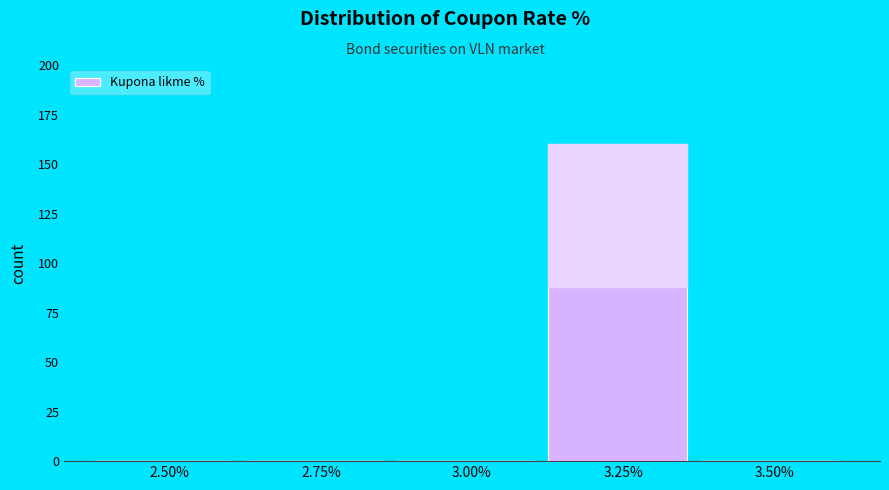

Reading left to right, what are all the values shown in this chart?

2.50%=0	2.75%=0	3.00%=0	3.25%=160	3.50%=0